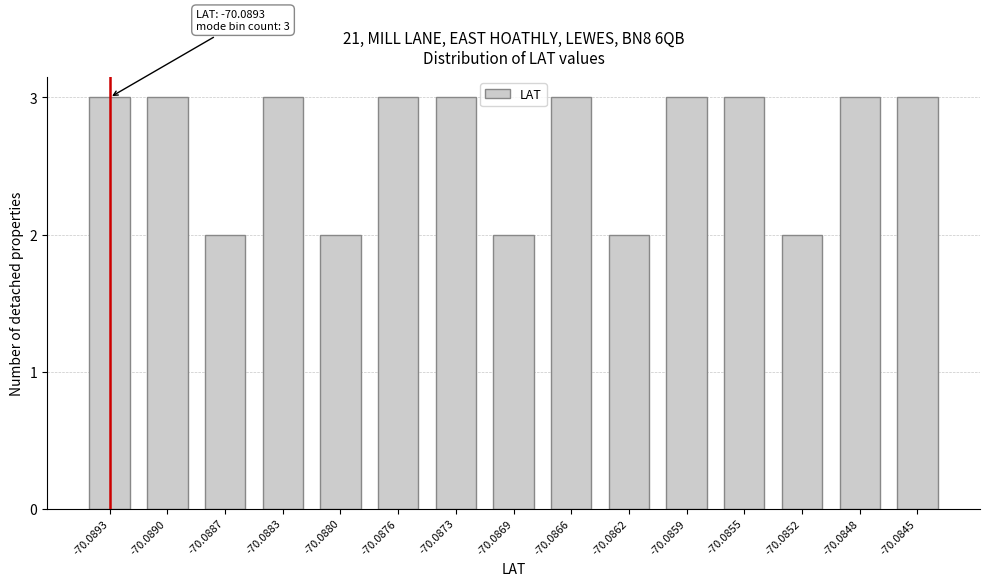

Reading left to right, list all the values displayed in this chart.

3	3	2	3	2	3	3	2	3	2	3	3	2	3	3